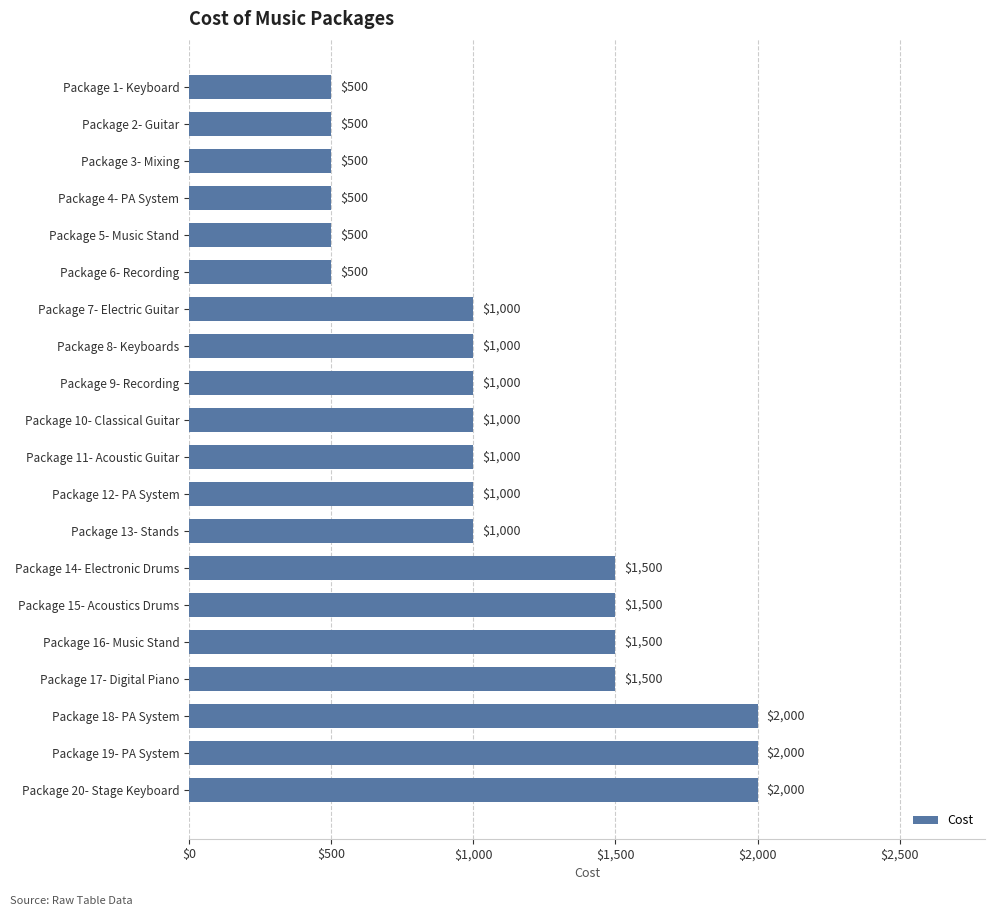

What is the difference between the second highest and minimum values?

1500